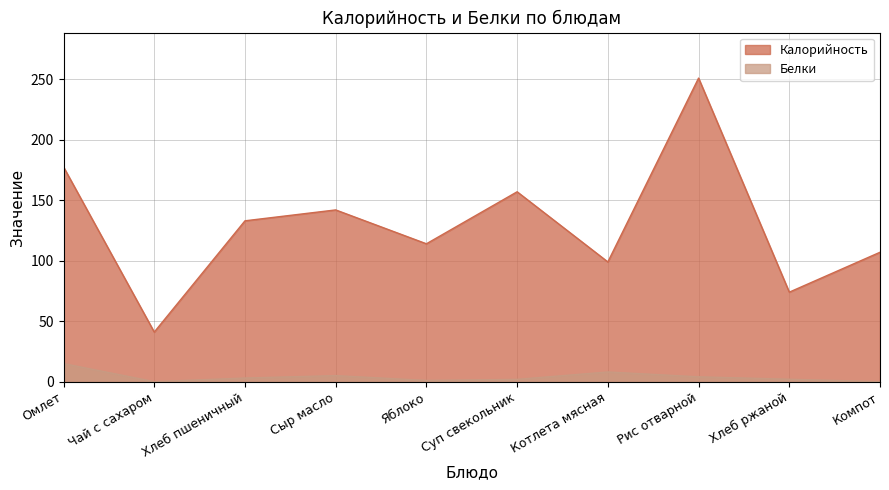

What is the value of the Калорийность point at the 2nd from the left?

41.0